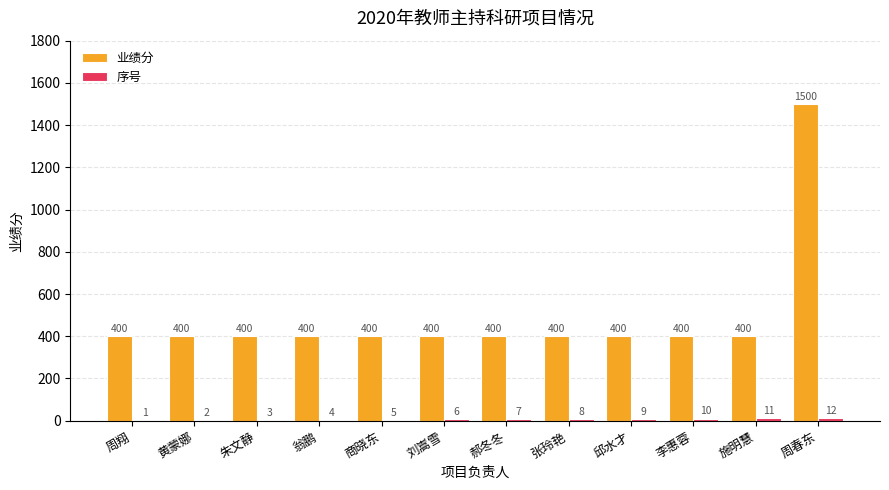

What is the maximum value shown in the chart?

1500